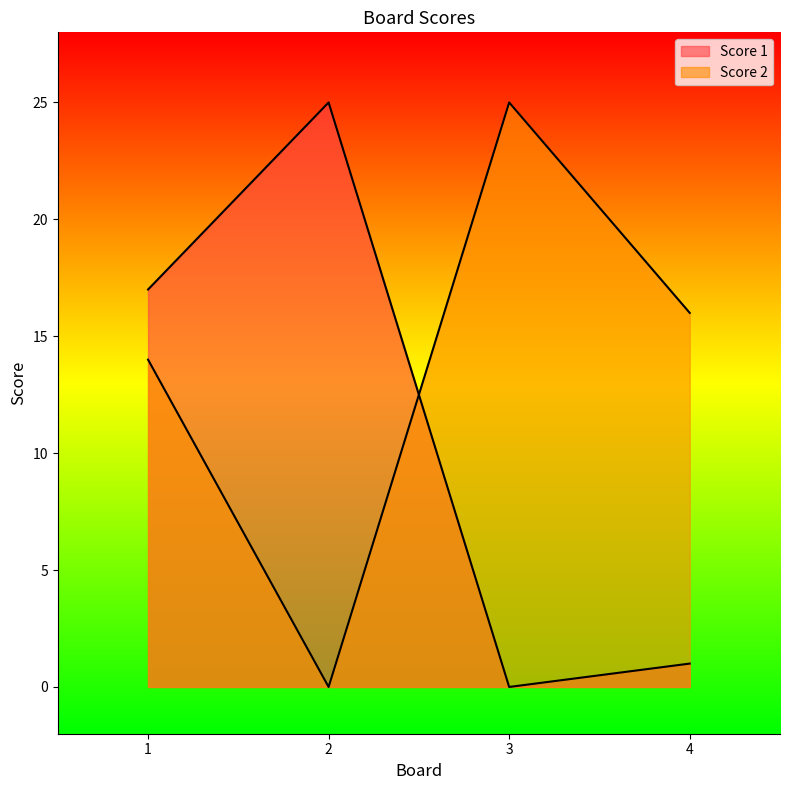

What is the maximum value shown in the chart?

25